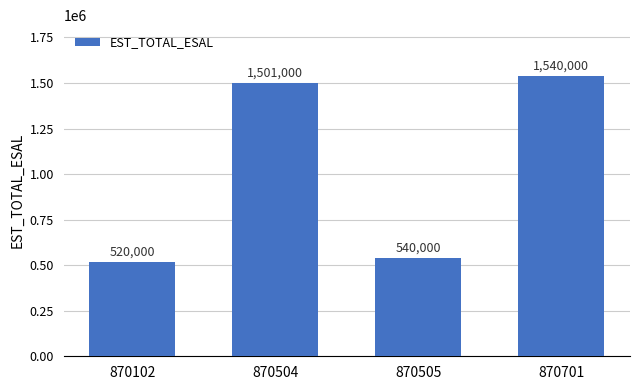

List the labels in order of value, largest first.

870701, 870504, 870505, 870102